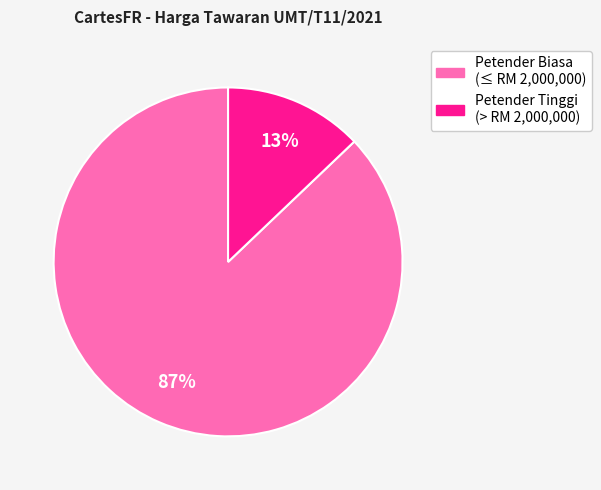

To the nearest percent, what is the average slice percentage?

50%